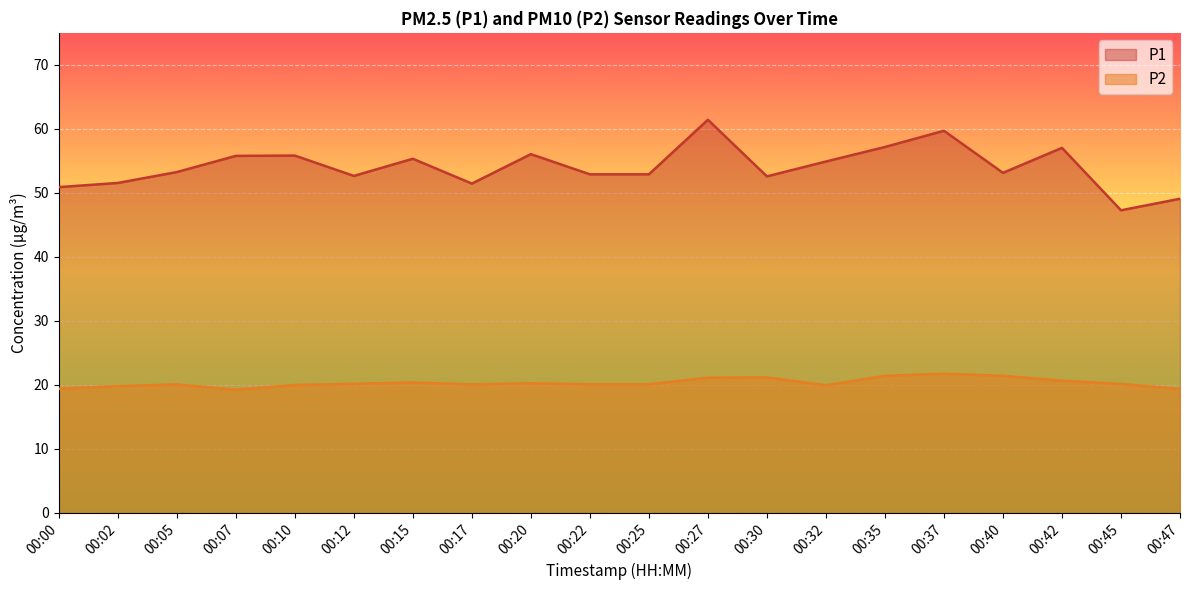

Reading left to right, extract all data points from this chart.

P1: 50.9	51.5	53.2	55.8	55.8	52.6	55.3	51.5	56.0	52.9	52.9	61.4	52.6	54.9	57.2	59.7	53.1	57.0	47.3	49.1
P2: 19.4	19.8	20.1	19.2	20.0	20.2	20.4	20.1	20.2	20.1	20.1	21.1	21.2	19.9	21.4	21.8	21.4	20.6	20.1	19.4